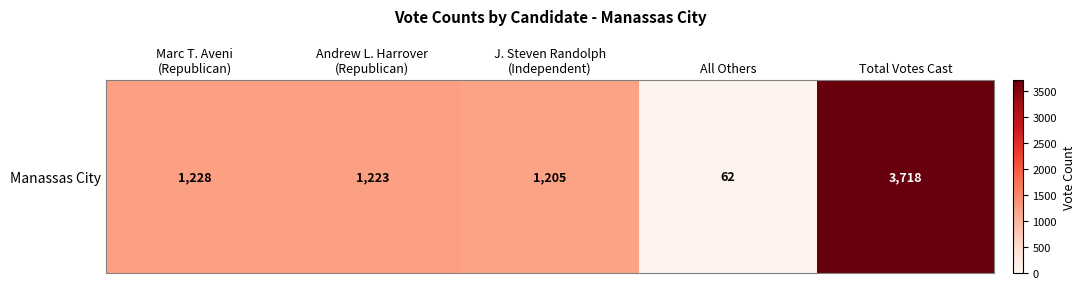

Reading left to right, what are all the values shown in this chart?

1228	1223	1205	62	3718